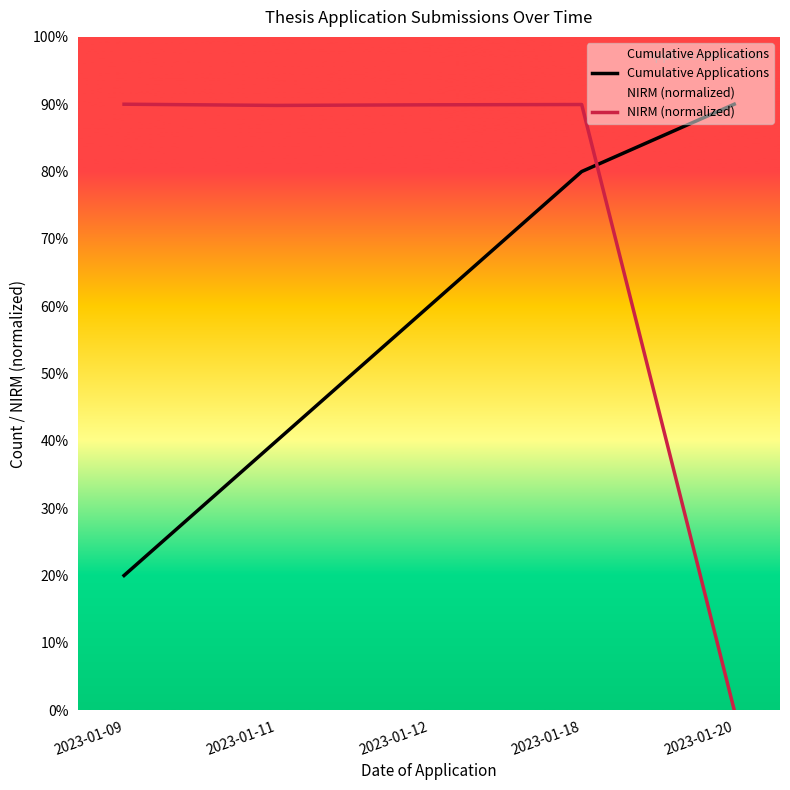

What is the difference between the second highest and second lowest values in the Cumulative Applications series?

4.0